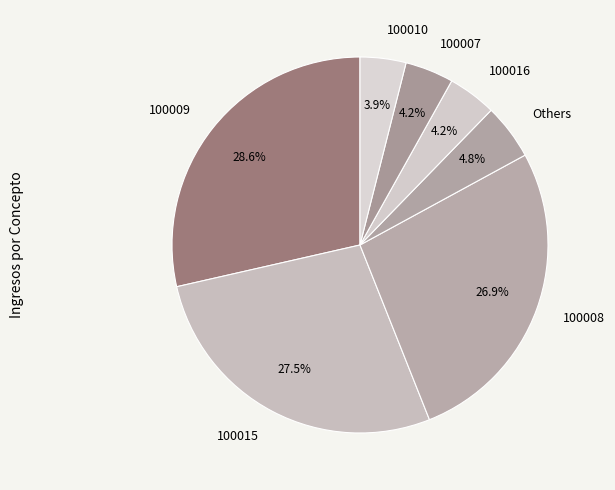

Combined, do 100016 and 100010 account for over 50%?

No